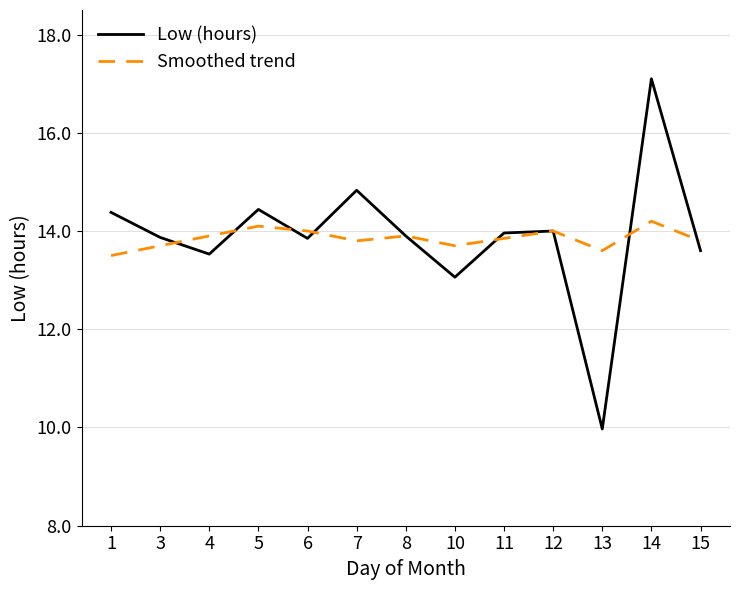

The Low (hours) series shows 14.0 at 12. True or false?

True